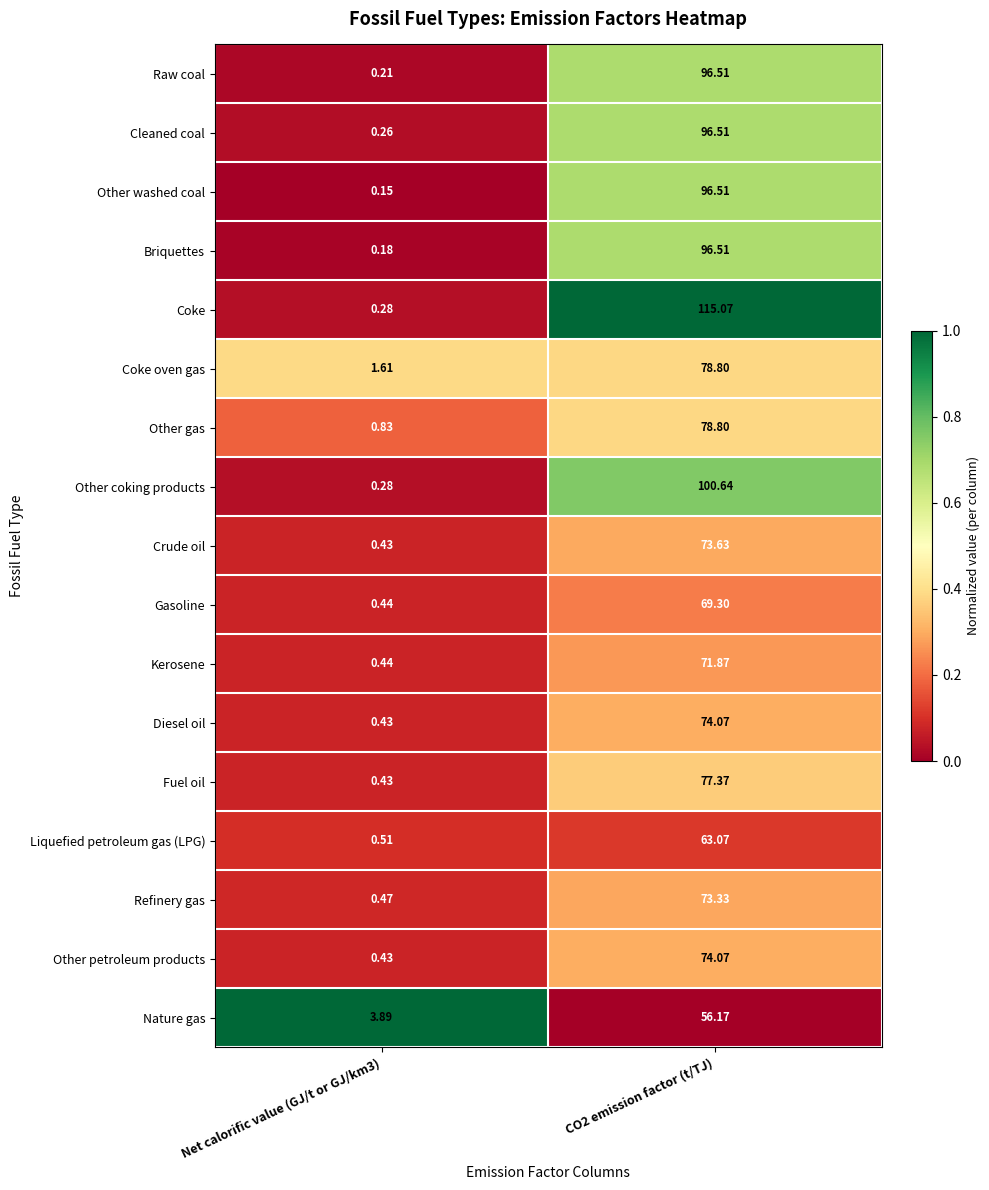

Is the value of Other coking products at Net calorific value (GJ/t or GJ/km3) greater than the value of Kerosene at Net calorific value (GJ/t or GJ/km3)?

No